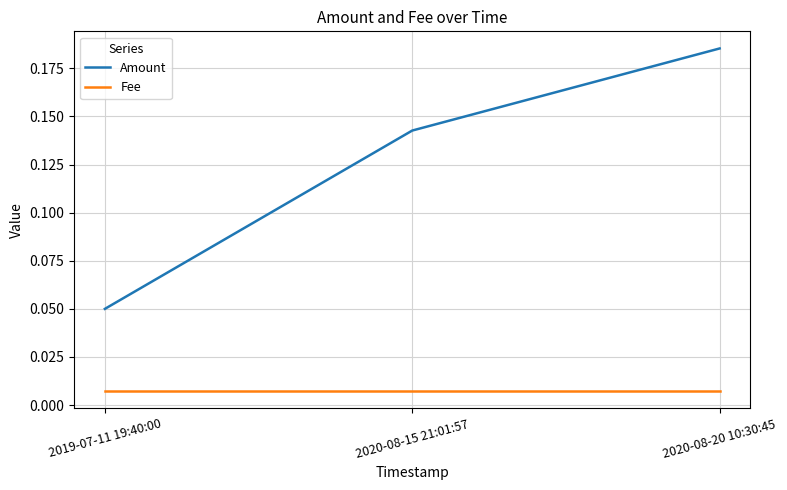

At 2019-07-11 19:40:00, list the series in order from largest to smallest.

Amount, Fee